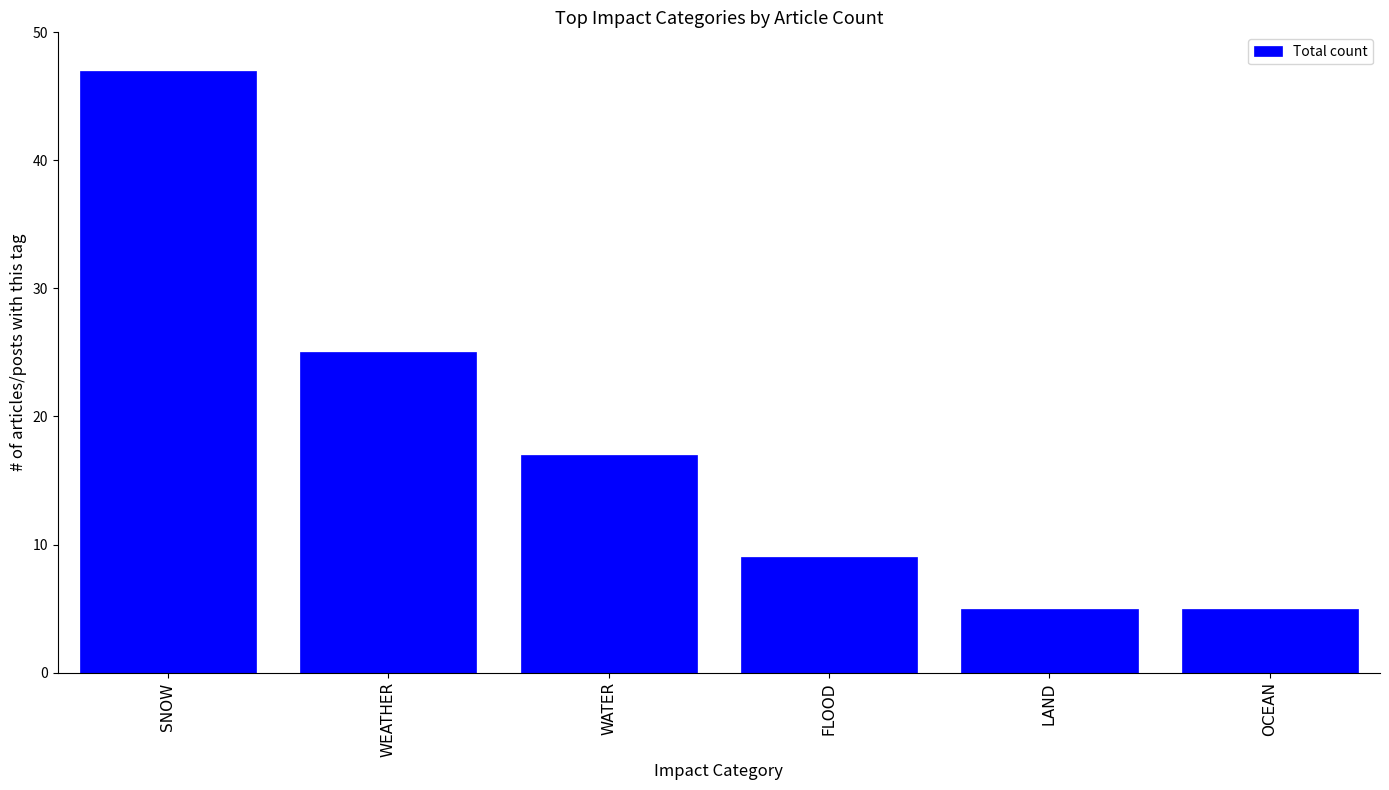

Reading left to right, transcribe all the data shown in this chart.

SNOW=47	WEATHER=25	WATER=17	FLOOD=9	LAND=5	OCEAN=5